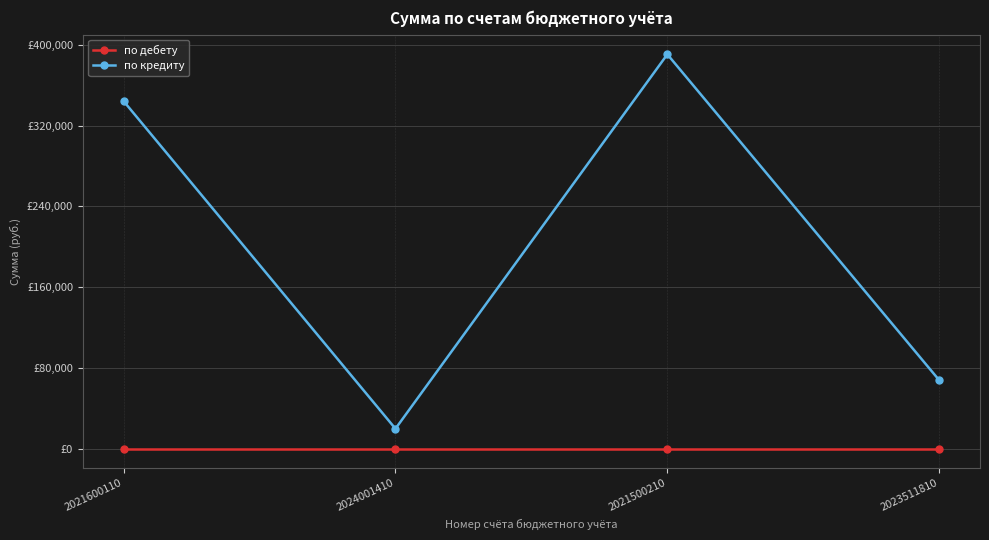

At how many categories does at least one series exceed 312274?

2